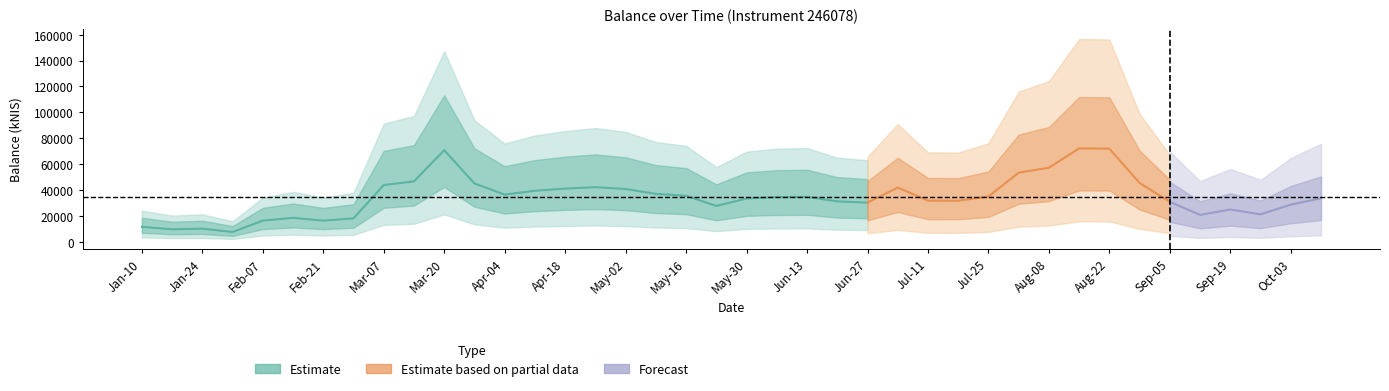

What is the sum of the values at 38 and balance?

40434.0